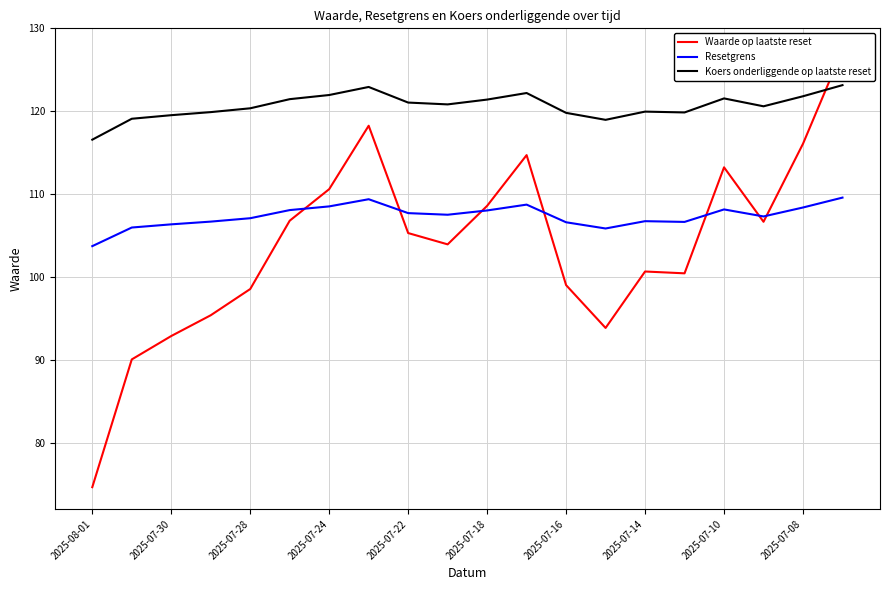

What are all the series names shown in the legend?

Waarde op laatste reset, Resetgrens, Koers onderliggende op laatste reset